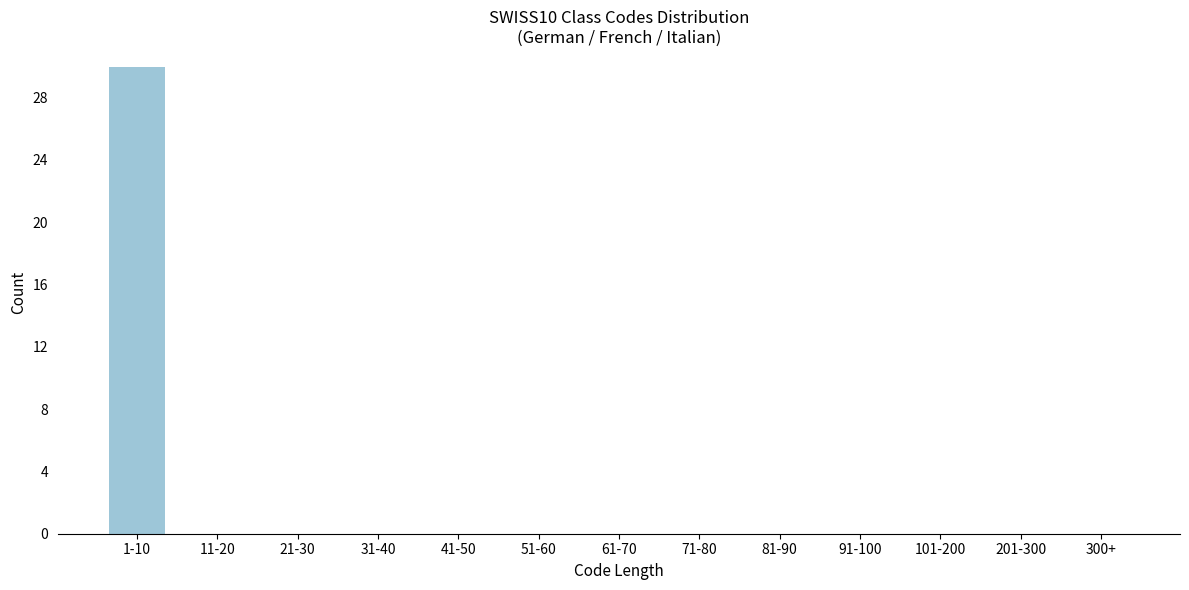

Reading right to left, what are all the values shown in this chart?

300+=0	201-300=0	101-200=0	91-100=0	81-90=0	71-80=0	61-70=0	51-60=0	41-50=0	31-40=0	21-30=0	11-20=0	1-10=30